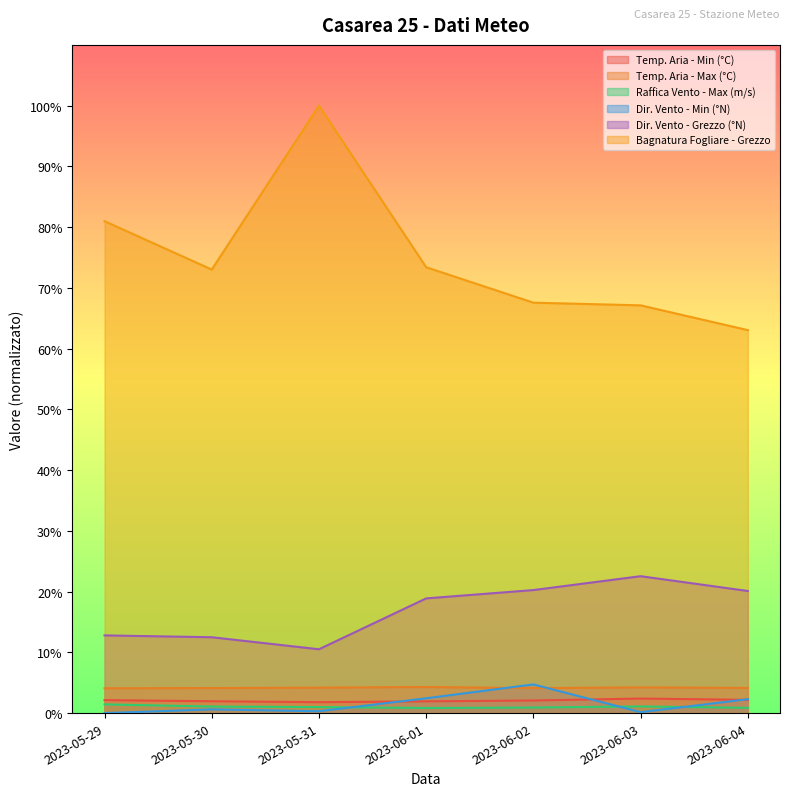

True or false: Temp. Aria - Max (°C) has a value of 1.2 at 2023-05-29.

False